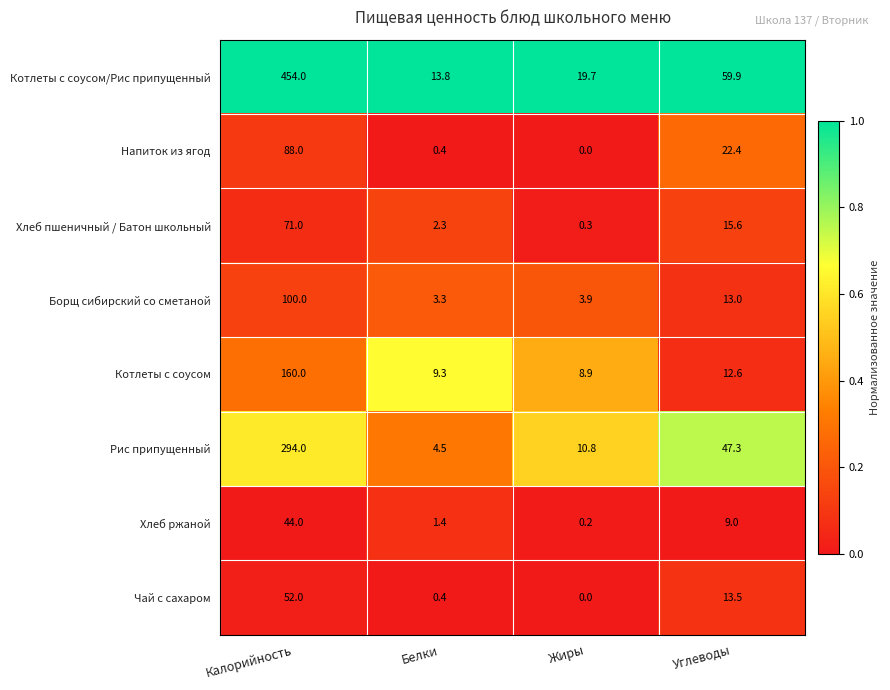

Which series has the largest total across all categories?

Котлеты с соусом/Рис припущенный